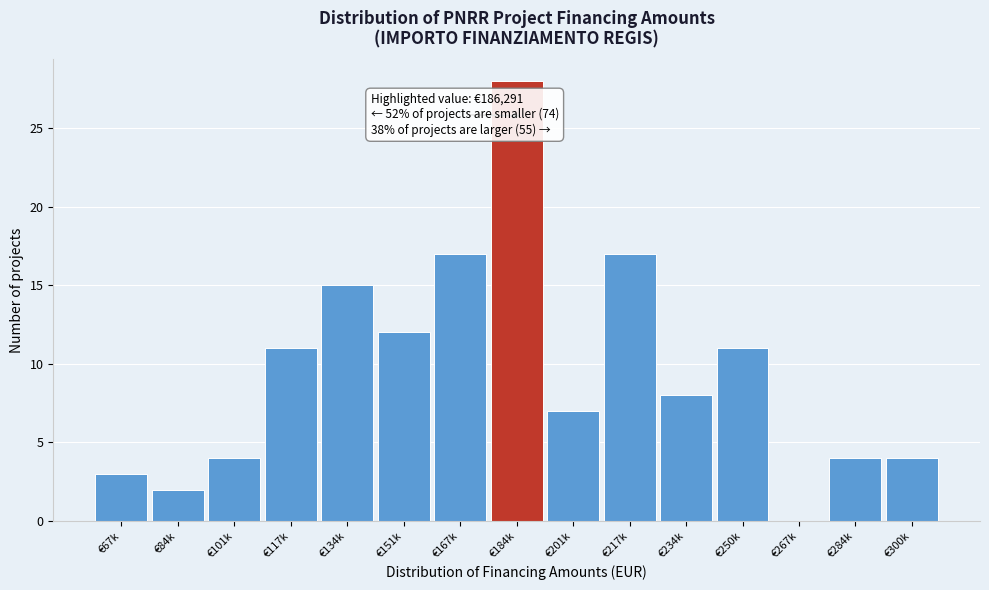

Reading left to right, extract all data points from this chart.

€67k=3	€84k=2	€101k=4	€117k=11	€134k=15	€151k=12	€167k=17	€184k=28	€201k=7	€217k=17	€234k=8	€250k=11	€267k=0	€284k=4	€300k=4